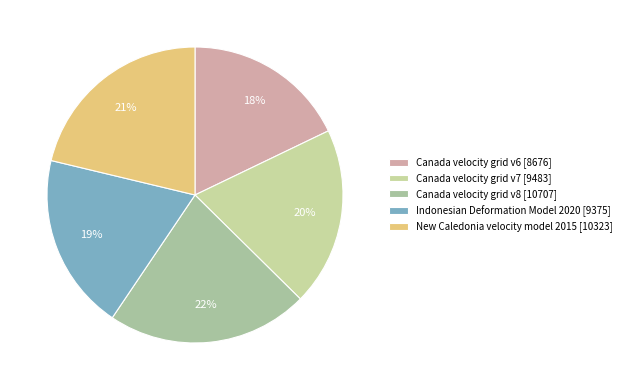

Is it true that Canada velocity grid v7 is 20% of the pie?

True